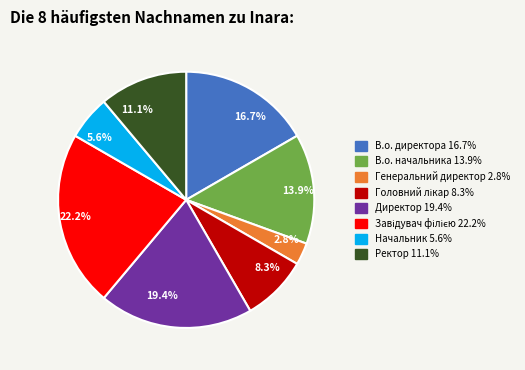

Between 2.8% and 19.4%, which is larger?

19.4%